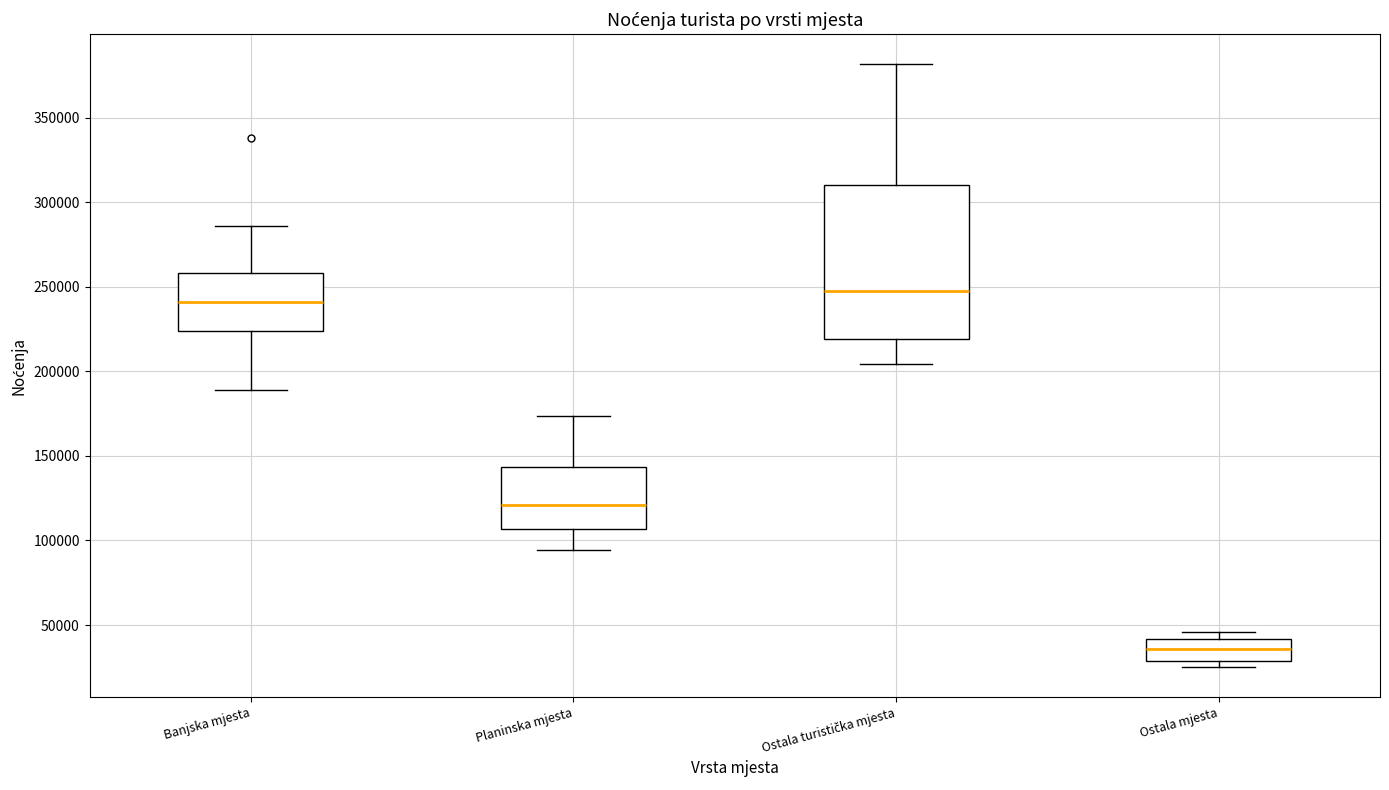

Comparing the boxes themselves (not the whiskers), which one is the tallest?

Ostala turistička mjesta